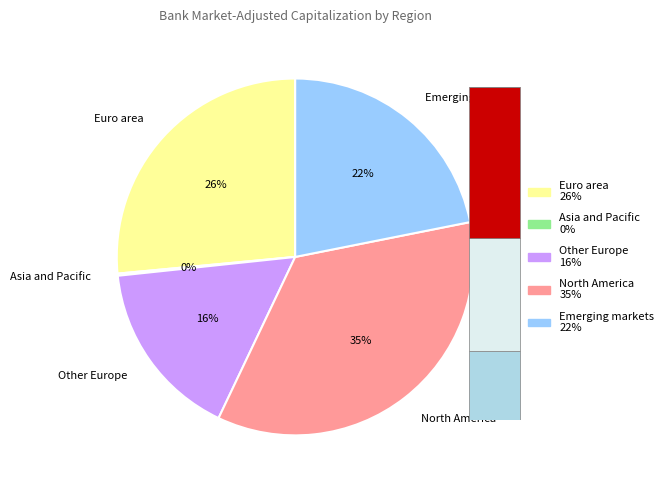

What percentage is the Euro area slice, to the nearest percent?

26%